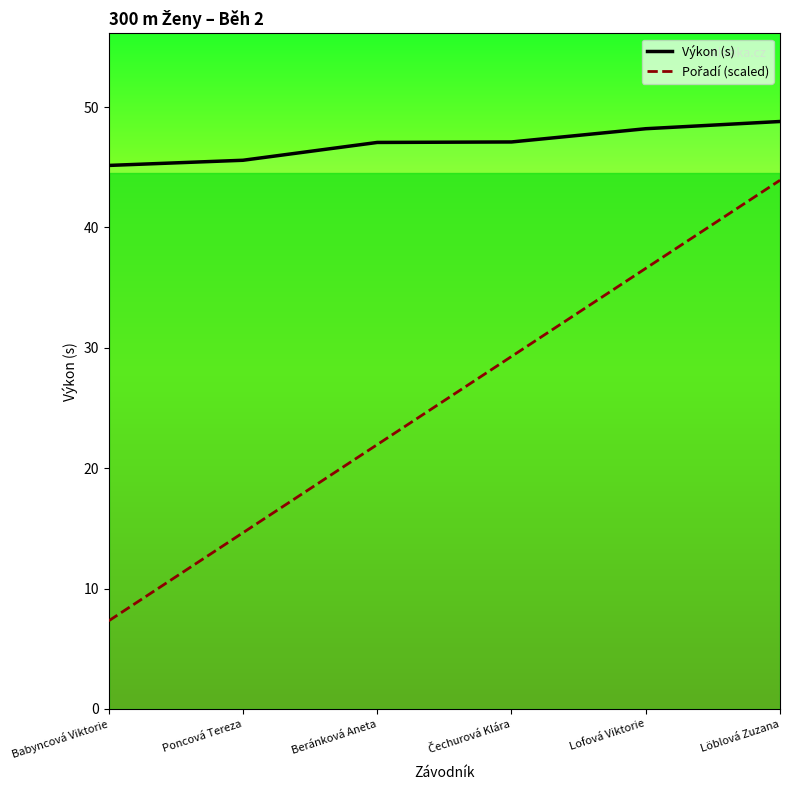

At how many categories does at least one series exceed 36?

6